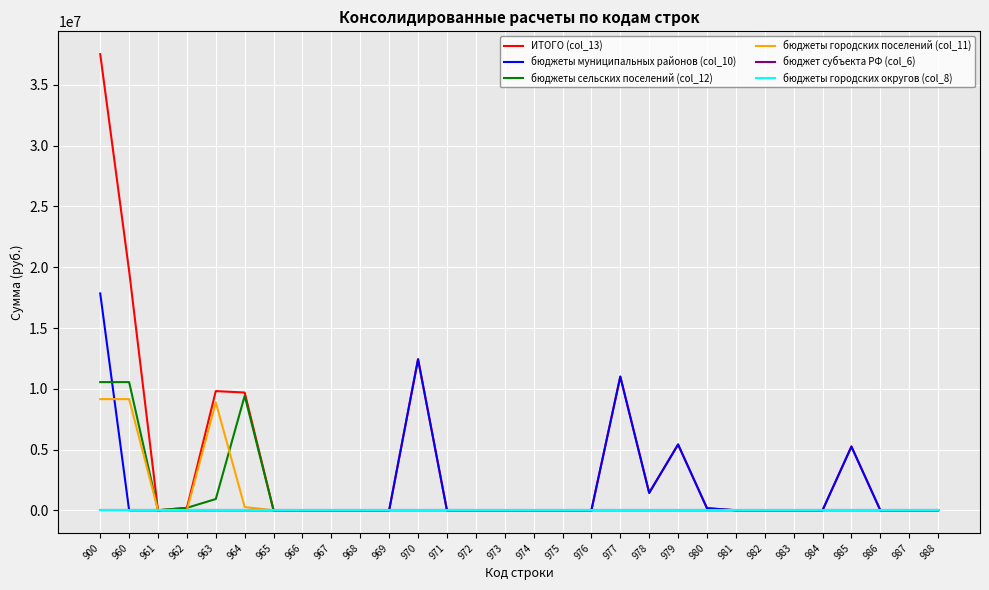

Rank the series by their maximum value, from highest to lowest.

ИТОГО (col_13), бюджеты муниципальных районов (col_10), бюджеты сельских поселений (col_12), бюджеты городских поселений (col_11), бюджет субъекта РФ (col_6), бюджеты городских округов (col_8)